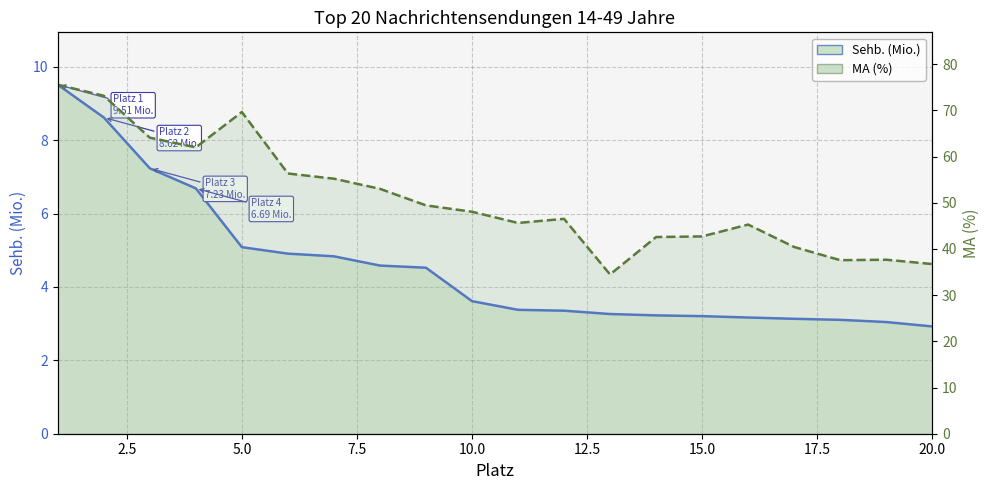

What is the minimum value for MA (%)?

34.5